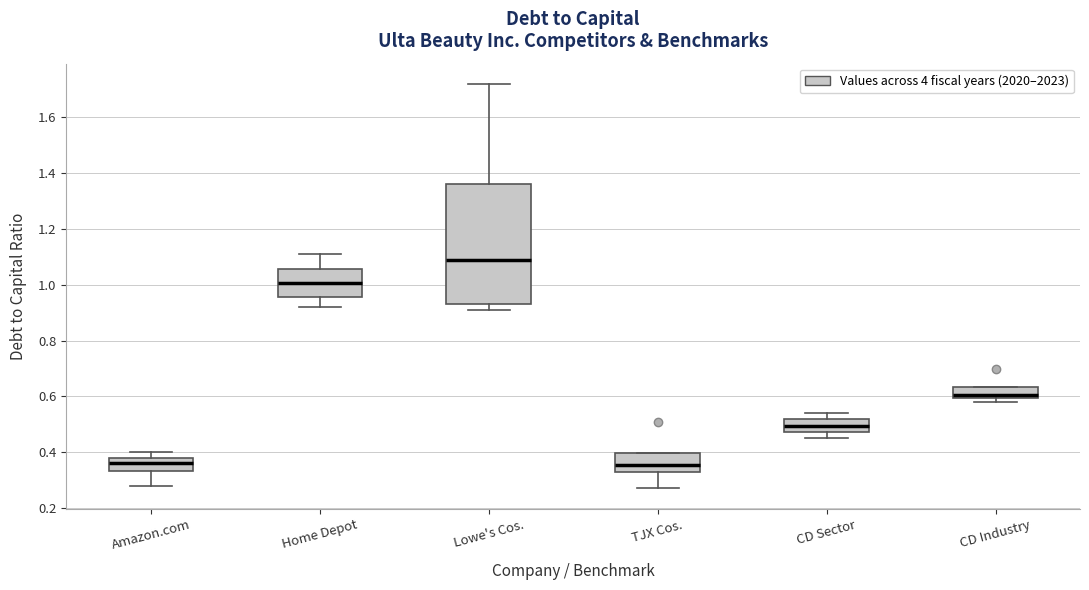

Comparing the boxes themselves (not the whiskers), which one is the tallest?

Lowe's Cos.